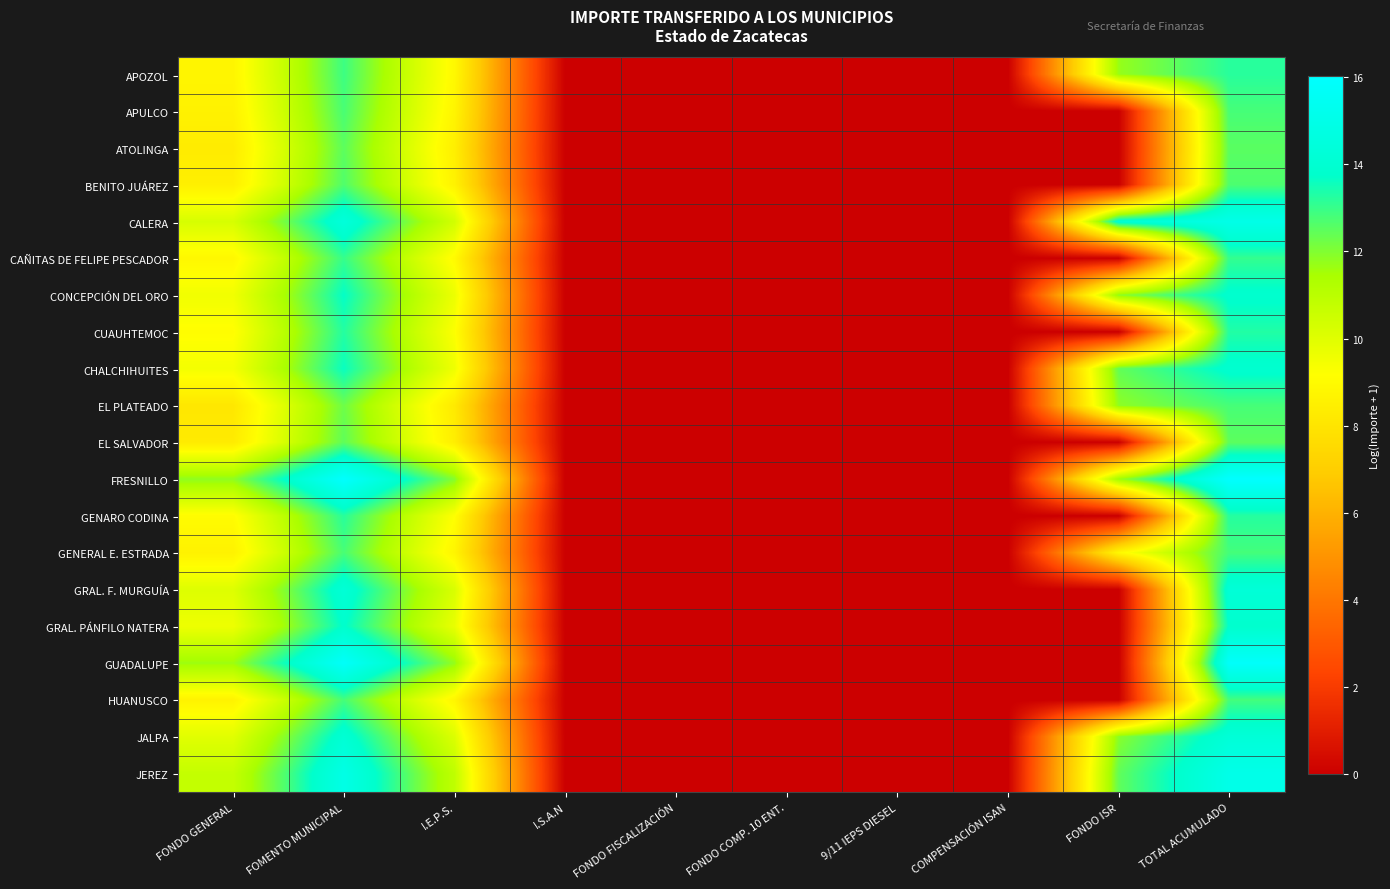

List the series in order of their peak value, lowest first.

EL SALVADOR, ATOLINGA, BENITO JUÁREZ, EL PLATEADO, APULCO, GENERAL E. ESTRADA, HUANUSCO, CAÑITAS DE FELIPE PESCADOR, APOZOL, GENARO CODINA, CUAUHTEMOC, GRAL. PÁNFILO NATERA, CONCEPCIÓN DEL ORO, CHALCHIHUITES, GRAL. F. MURGUÍA, JALPA, CALERA, JEREZ, GUADALUPE, FRESNILLO